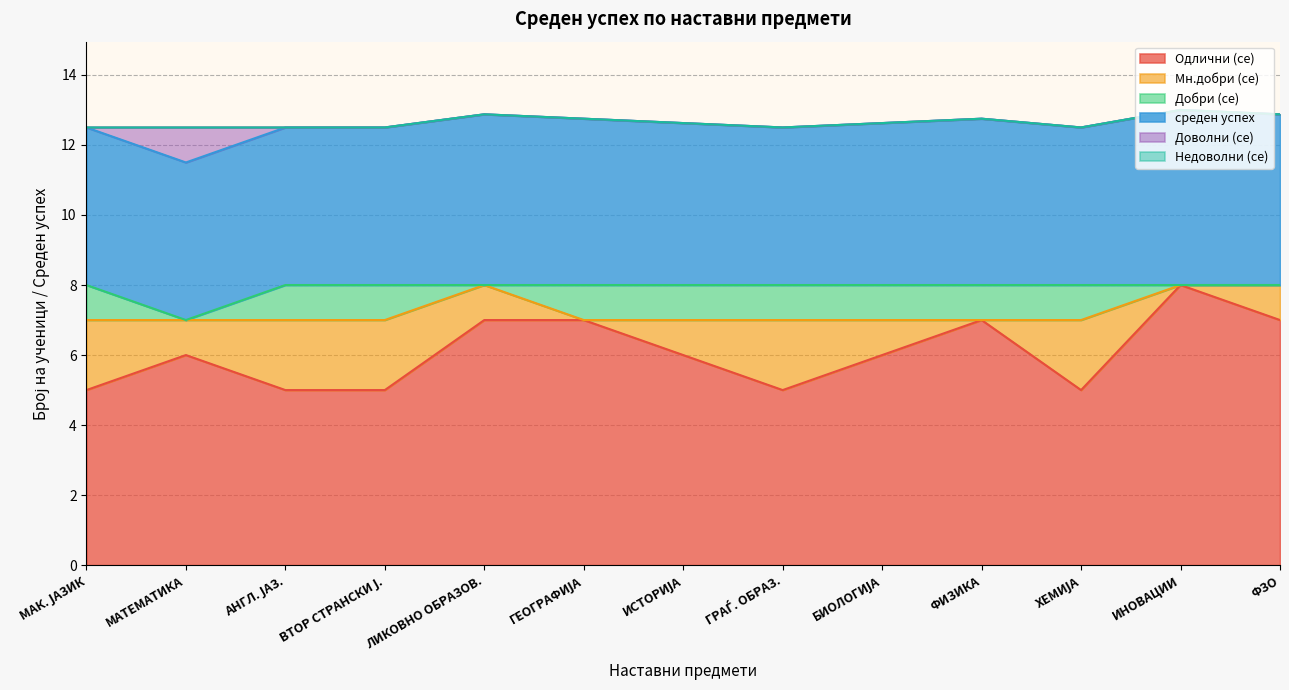

What is the maximum value for Одлични (се)?

8.0